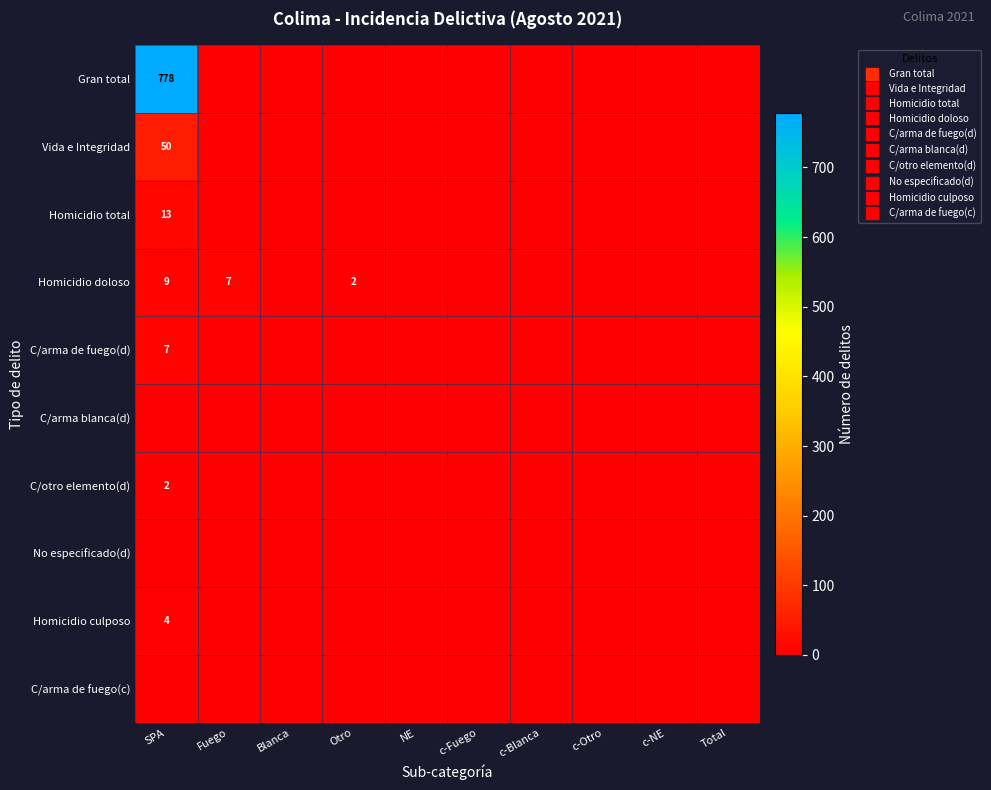

Between Otro and c-NE, which series saw the biggest shift?

Homicidio doloso